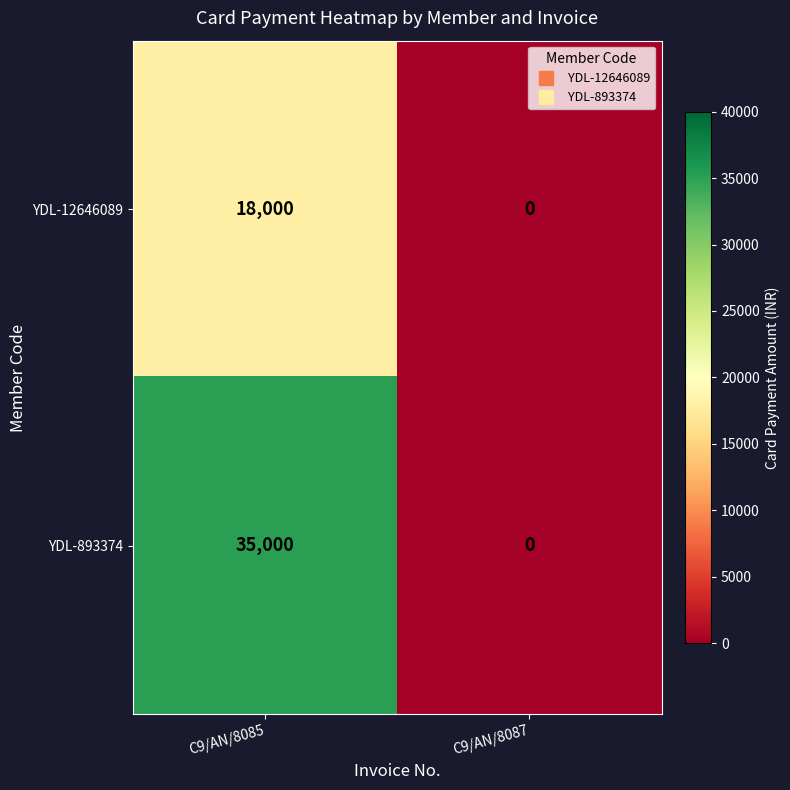

At which category is the sum across all series the highest?

C9/AN/8085